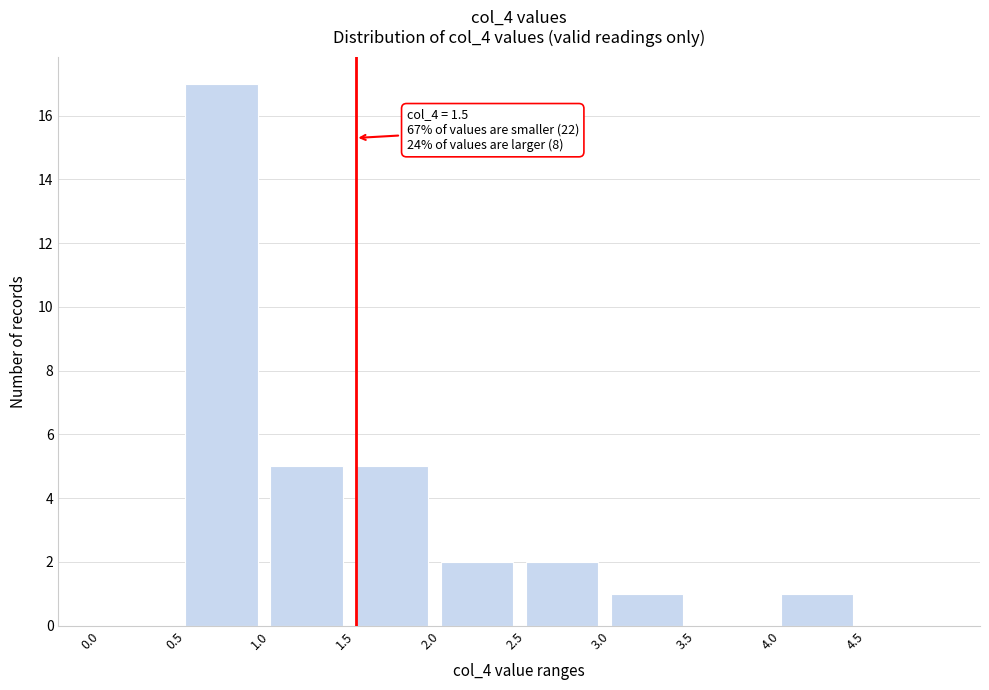

Over which range of the x-axis is the bar tallest?

0.5 to 1.0